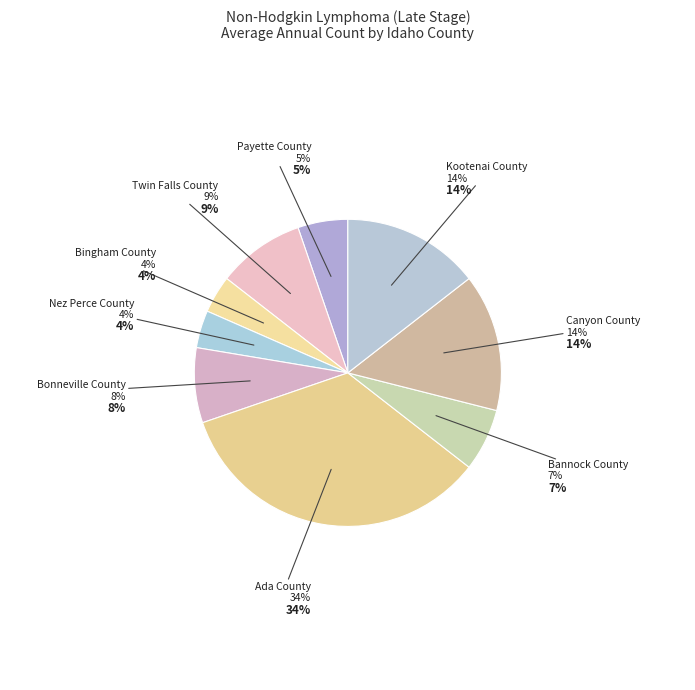

The Twin Falls County slice represents 9% of the pie. True or false?

True